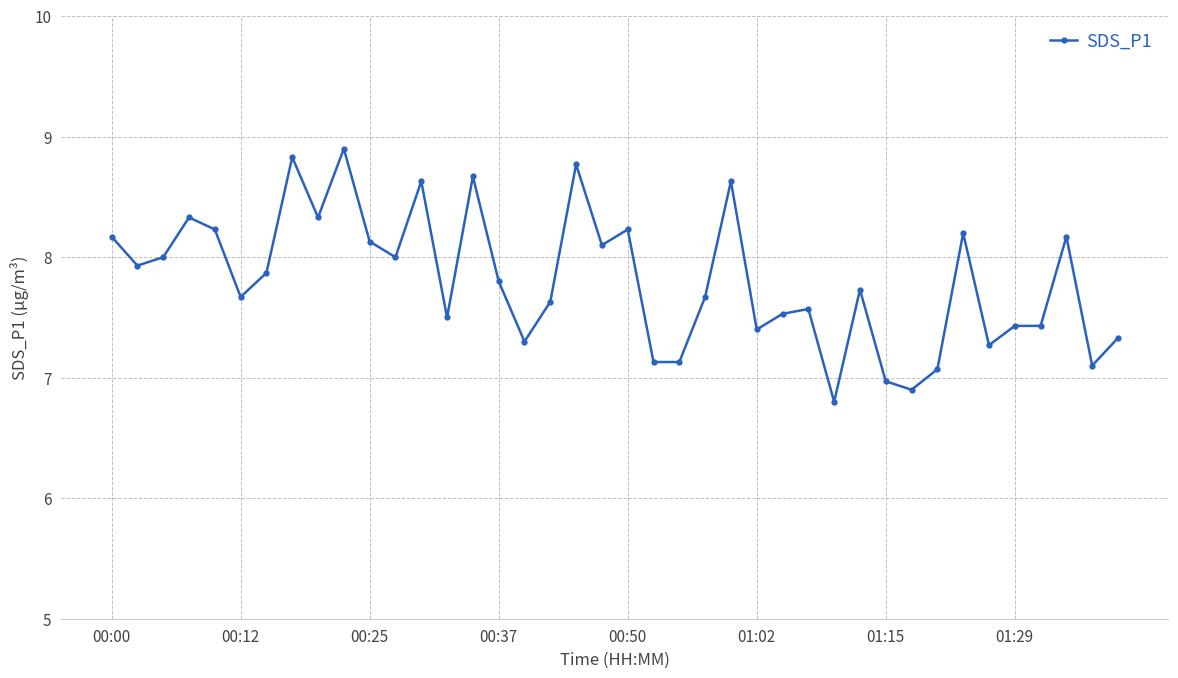

How many data points are above 7?

37